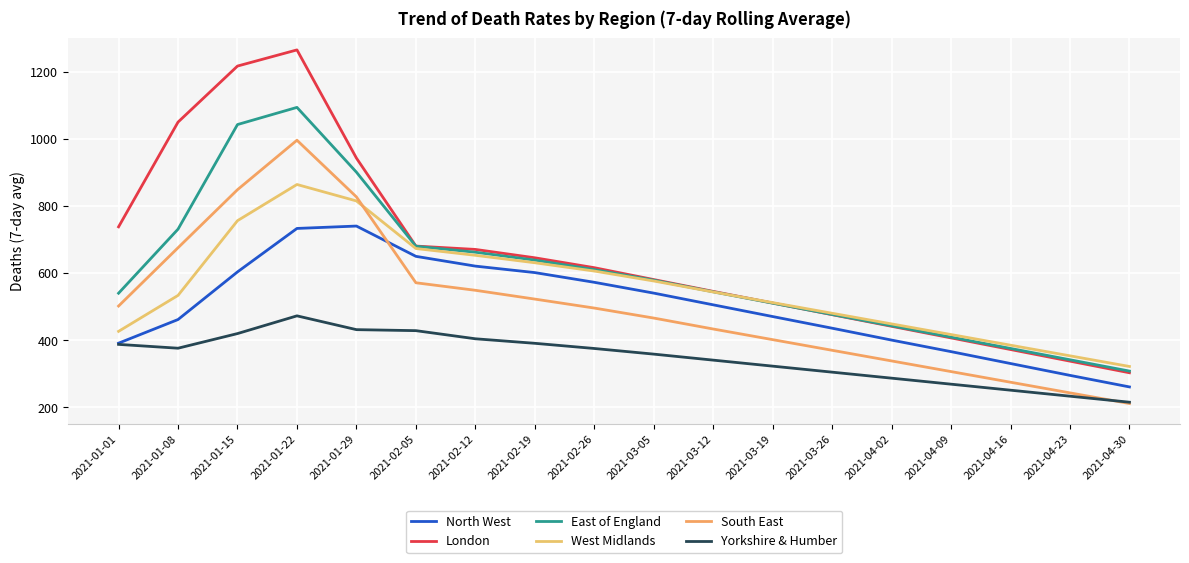

What is the difference between the highest and lowest values at 2021-04-23?

120.2